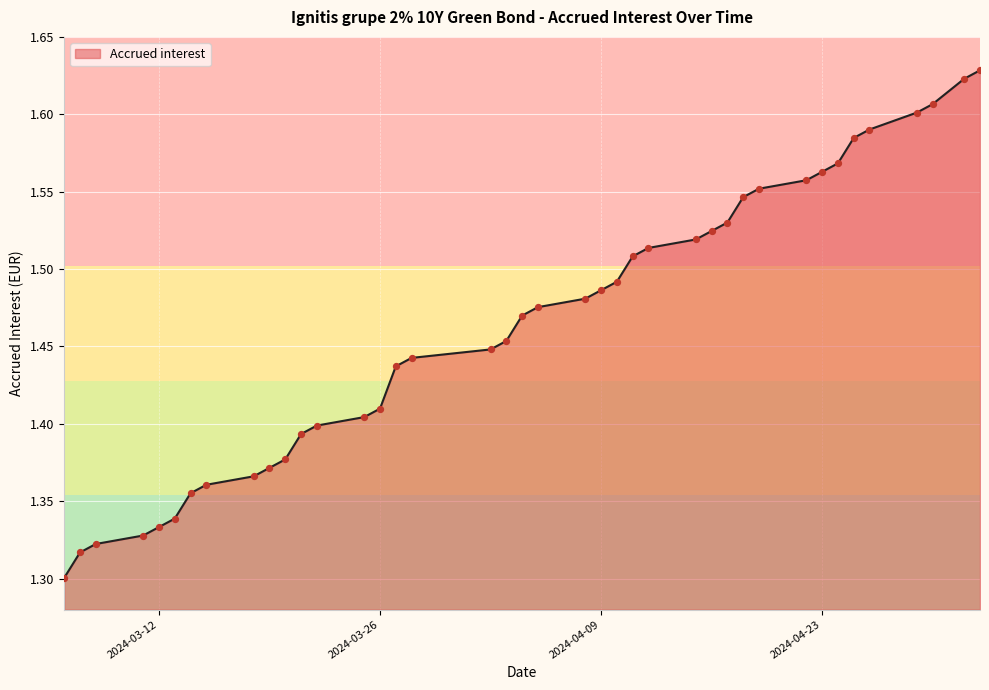

What is the difference between the maximum and minimum values?

0.3